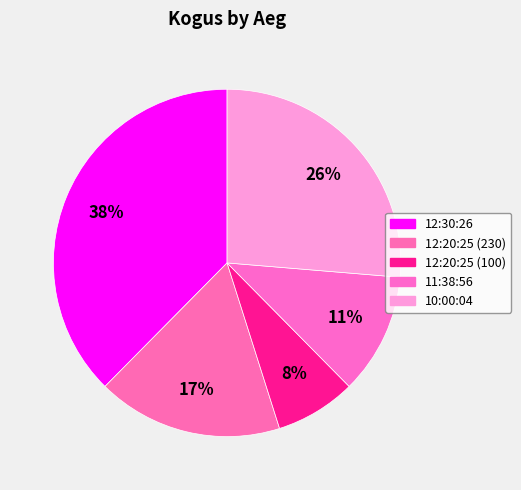

Rank the categories by value from lowest to highest.

12:20:25 (100), 11:38:56, 12:20:25 (230), 10:00:04, 12:30:26